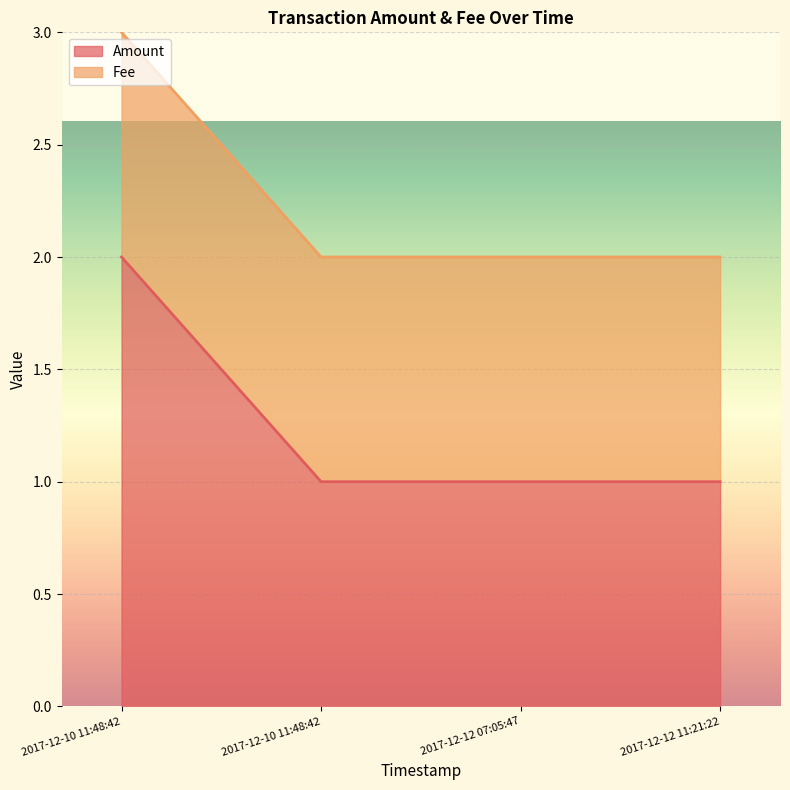

Rank the categories by value from lowest to highest.

2017-12-10 11:48:42, 2017-12-12 07:05:47, 2017-12-12 11:21:22, 2017-12-10 11:48:42